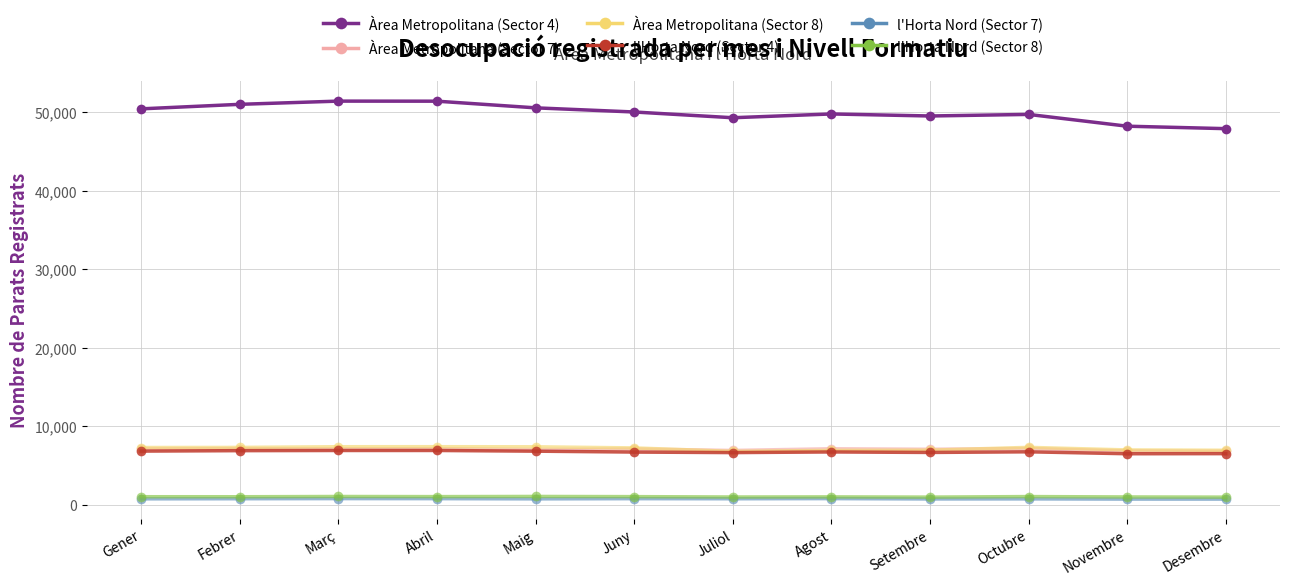

The Àrea Metropolitana (Sector 8) series shows 4050 at Febrer. True or false?

False